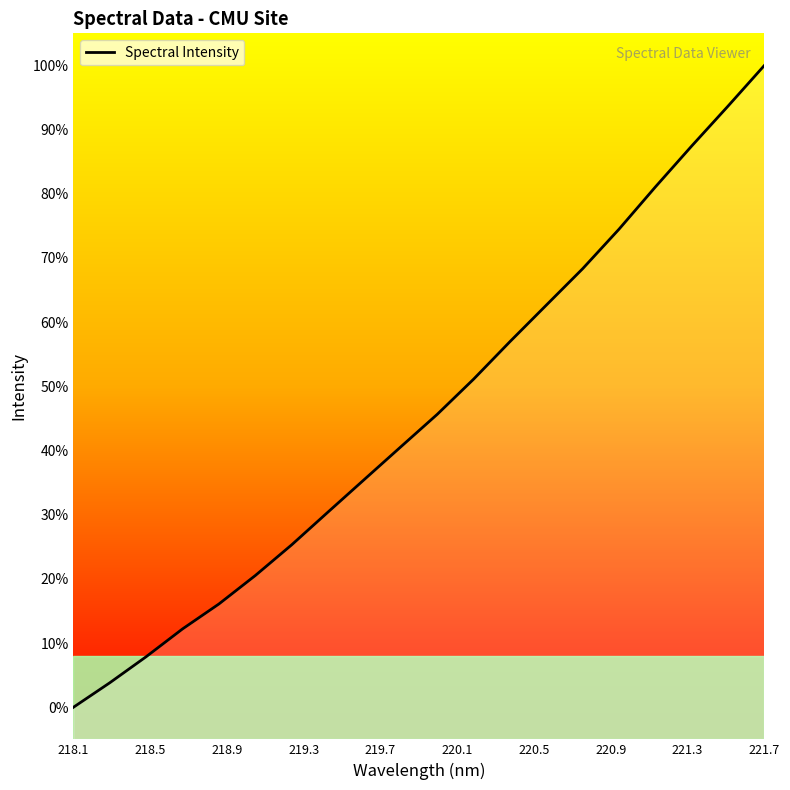

Is this an area chart (filled region under the line)?

Yes